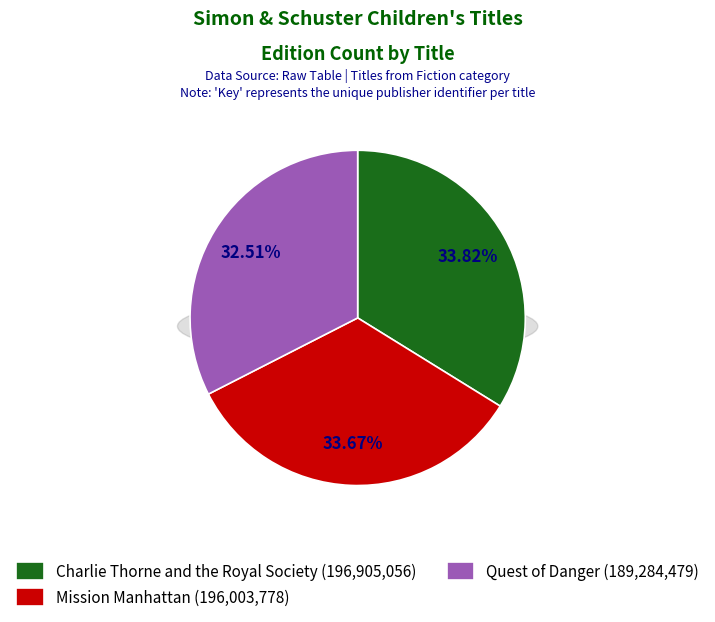

True or false: Charlie Thorne and the Royal Society accounts for 34% of the total.

True